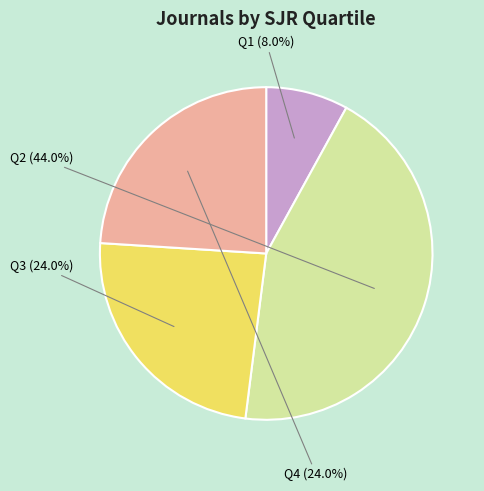

Is there any slice that represents more than half of the pie?

No